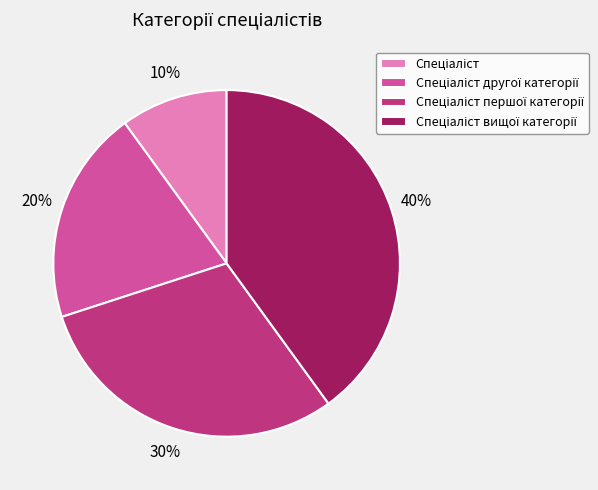

To the nearest percent, what is the difference between the largest and smallest slice percentages?

30%